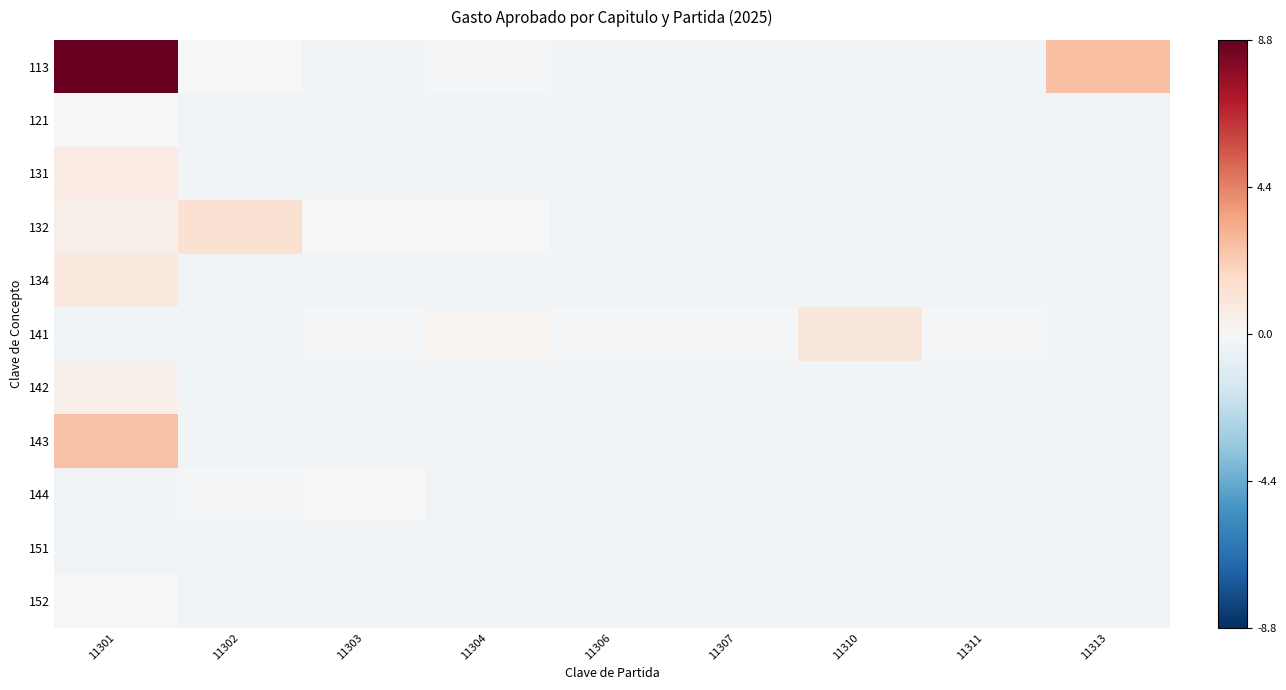

Which series has the largest range (max minus min)?

113